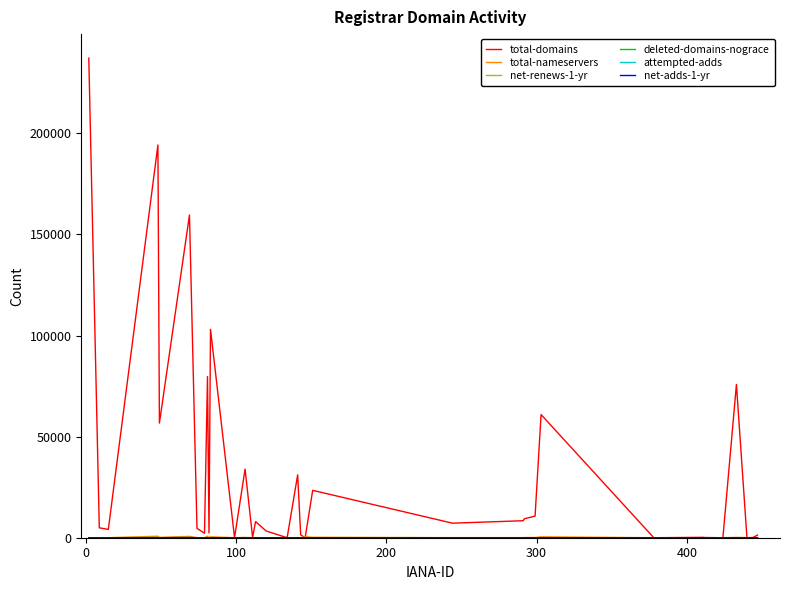

How many series are shown in this chart?

6